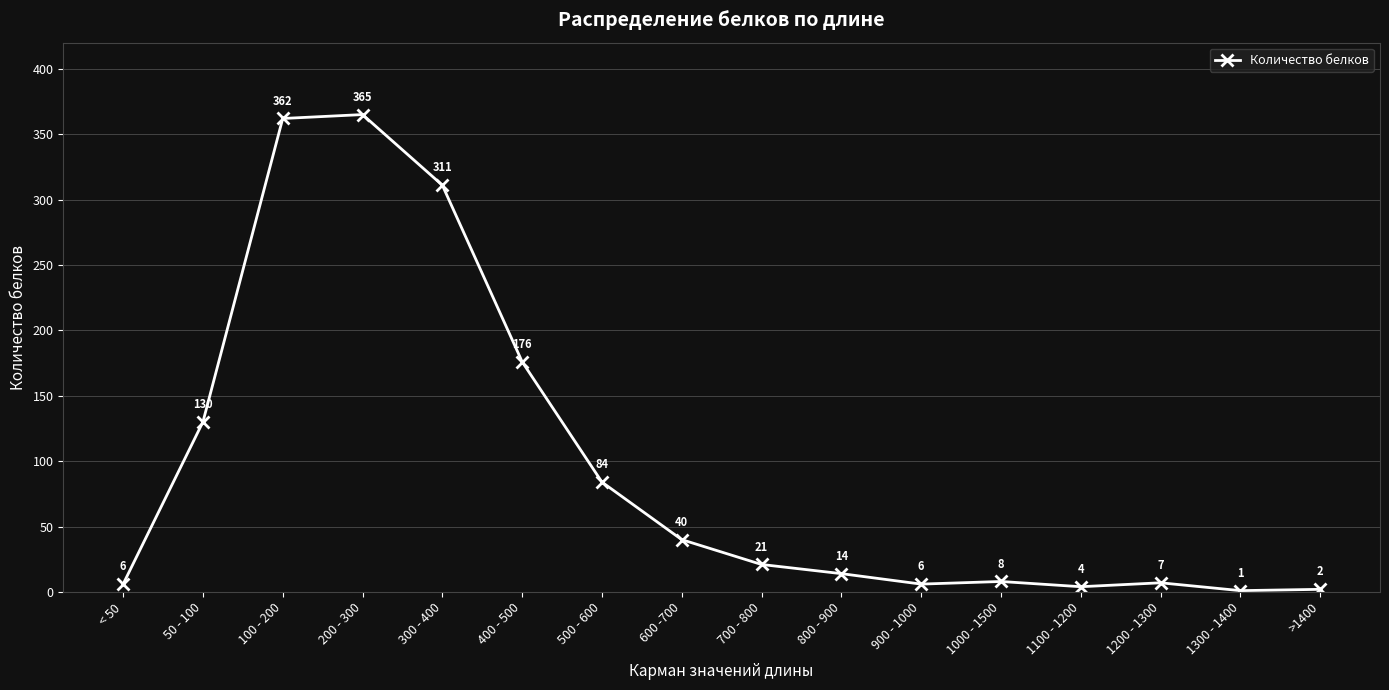

What is the minimum value shown in the chart?

1